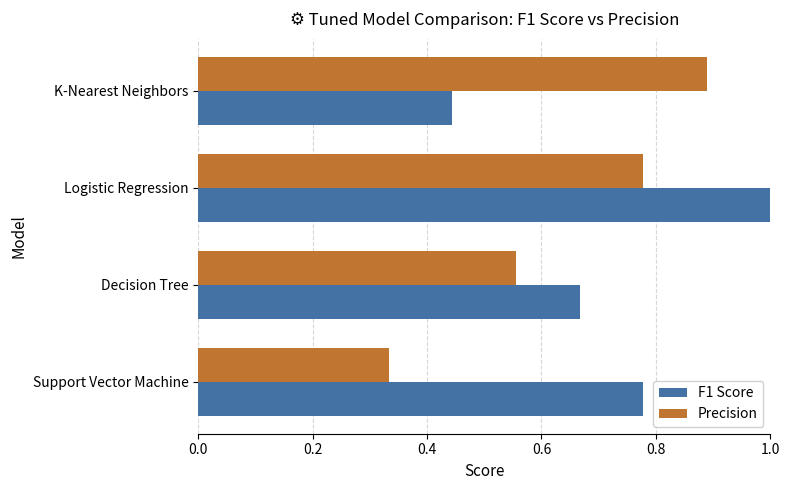

How many F1 Score values are between 0 and 1?

4